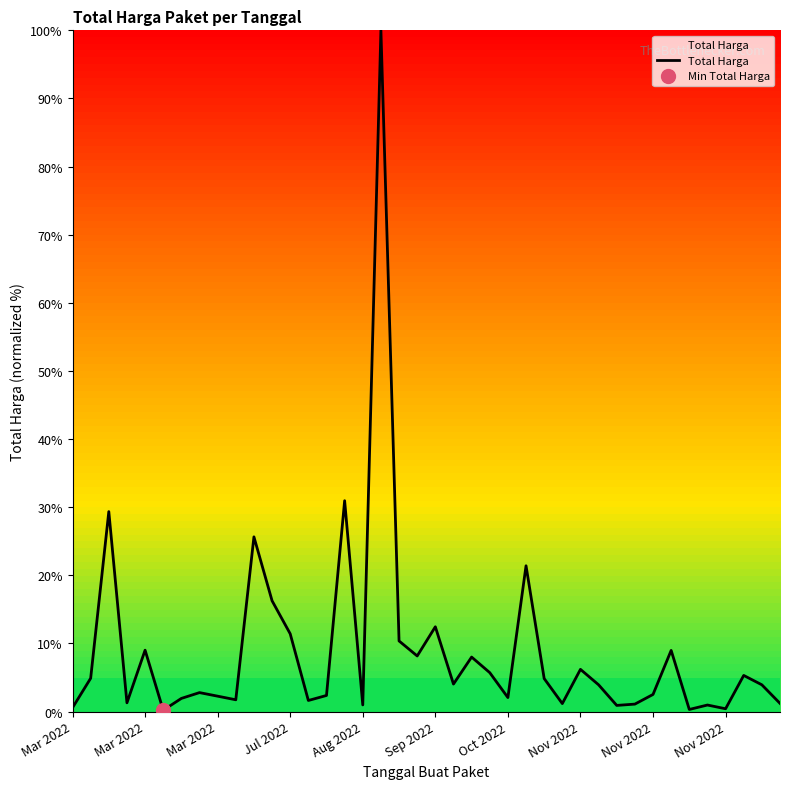

How many points are higher than both their immediate neighbors (excluding endpoints)?

13